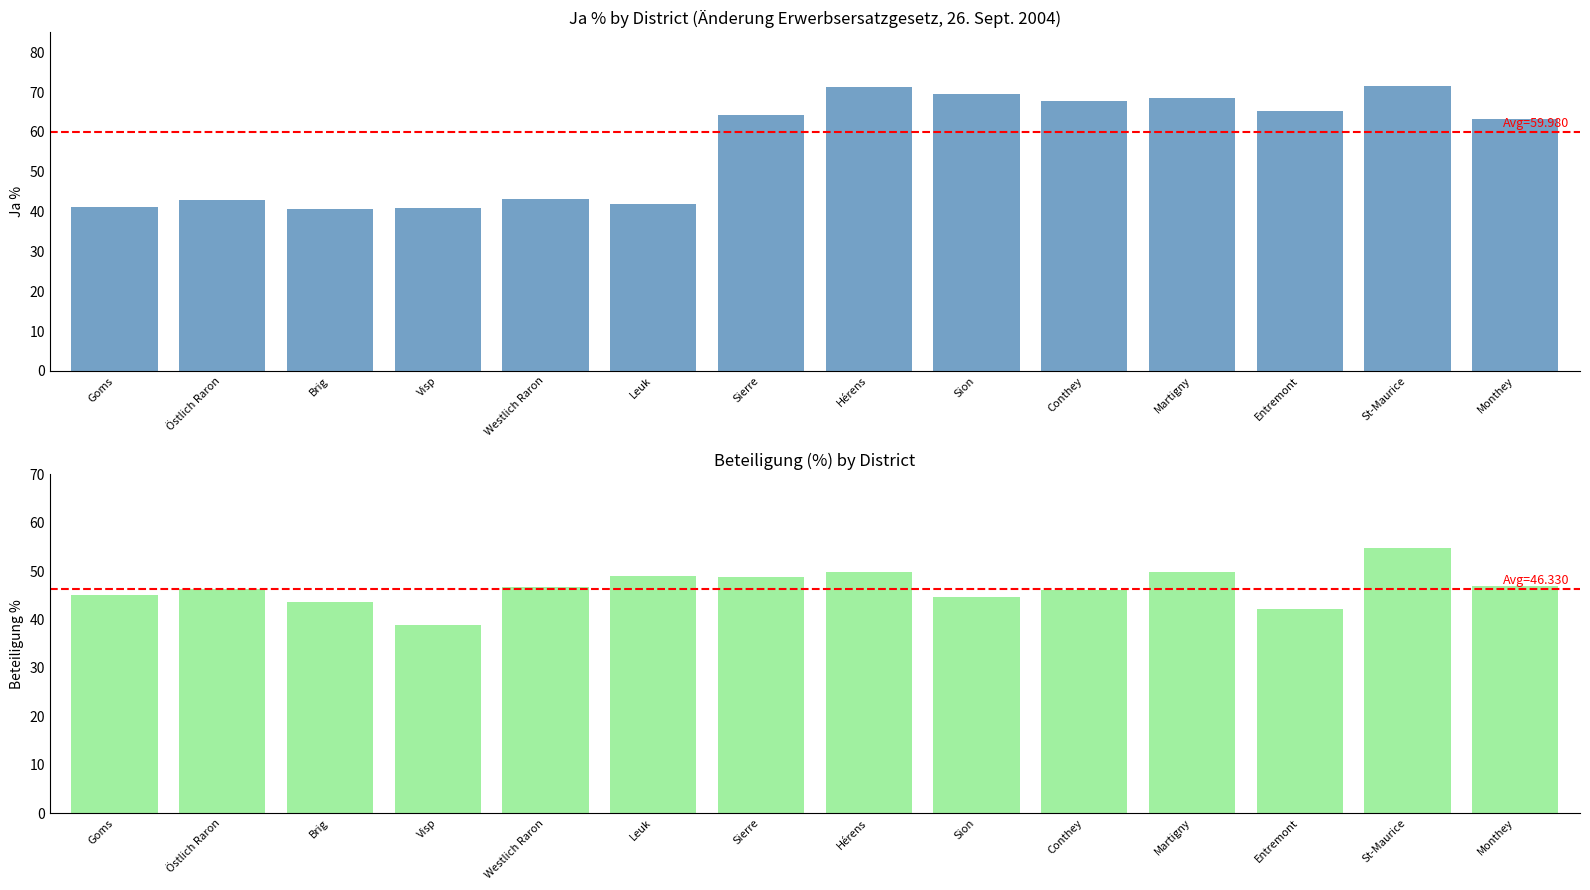

Rank the series by their maximum value, from lowest to highest.

Beteiligung %, Ja %